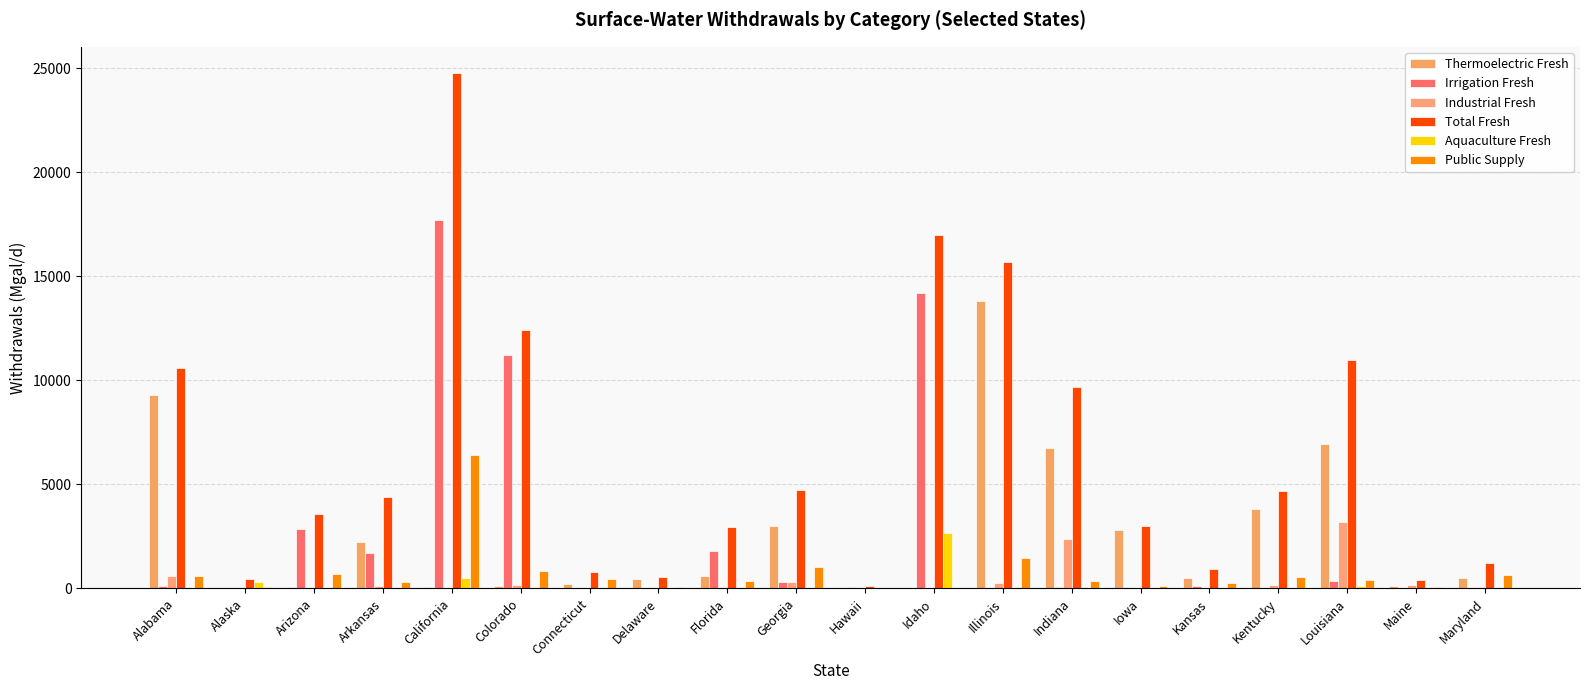

What is the label of the 14th bar from the right?

Connecticut